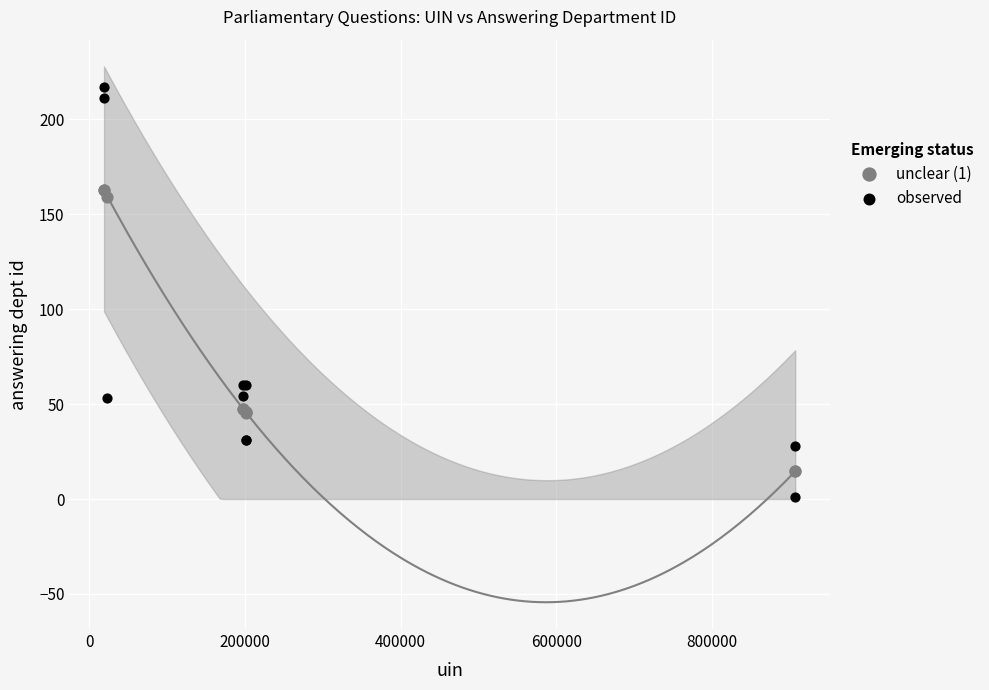

Which series has the largest Y range (max minus min)?

observed